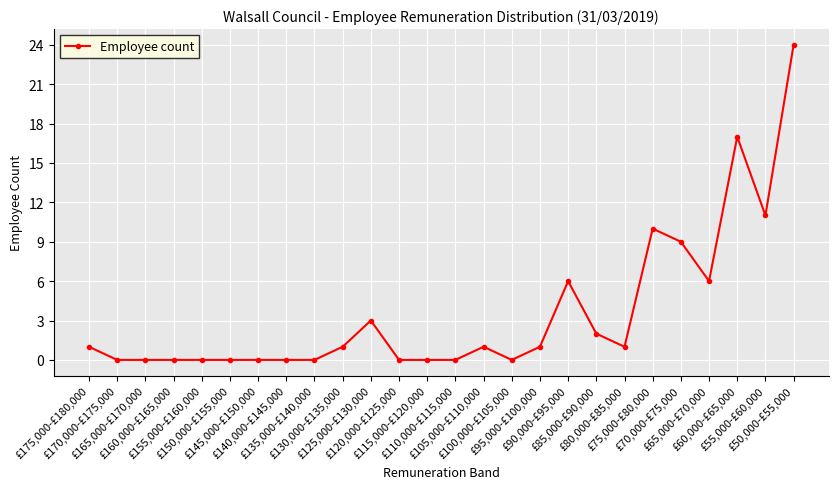

Reading left to right, transcribe all the data shown in this chart.

1	0	0	0	0	0	0	0	0	1	3	0	0	0	1	0	1	6	2	1	10	9	6	17	11	24